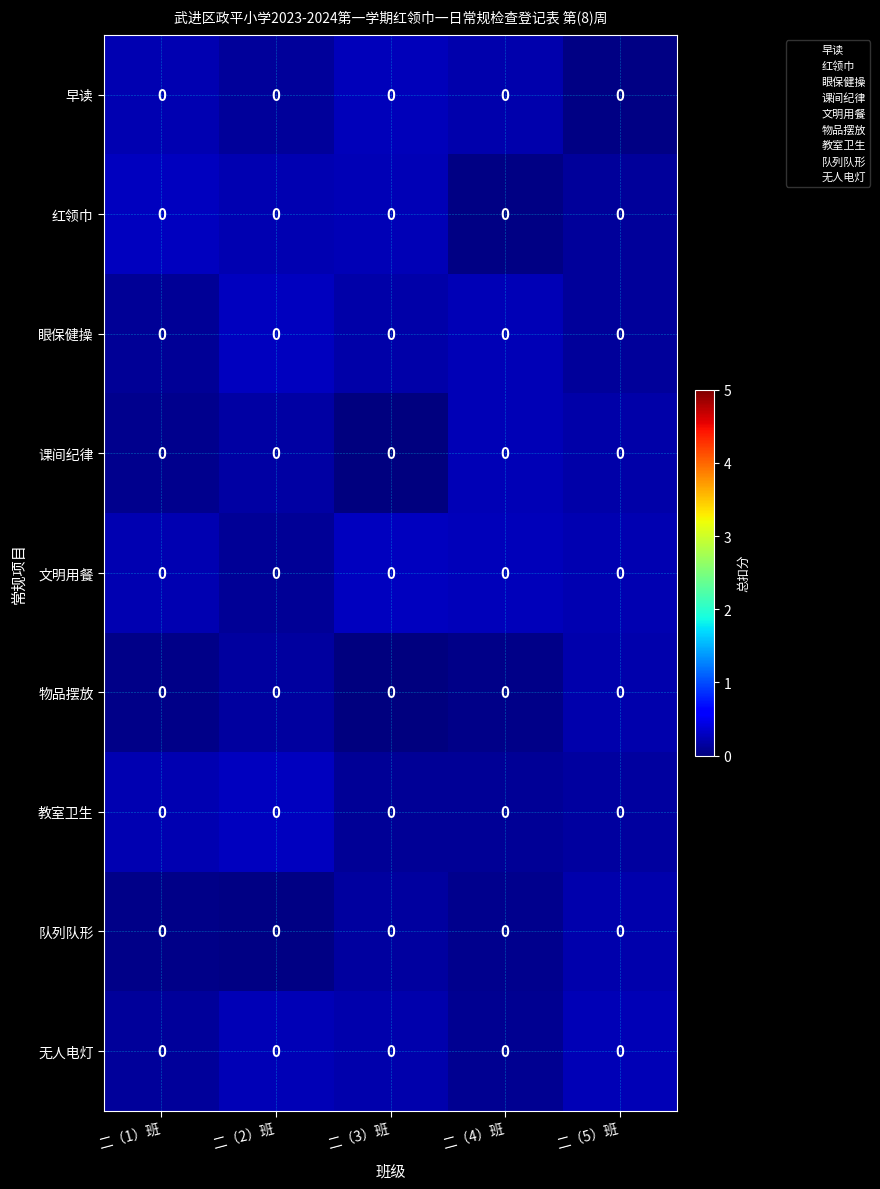

Rank the series by their maximum value, from highest to lowest.

红领巾, 文明用餐, 教室卫生, 眼保健操, 早读, 无人电灯, 课间纪律, 物品摆放, 队列队形